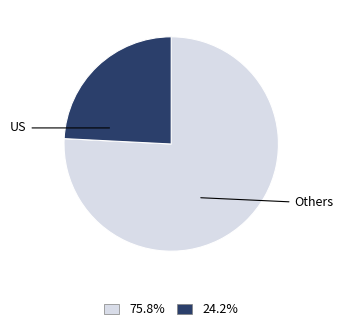

Count the number of slices in the pie.

2